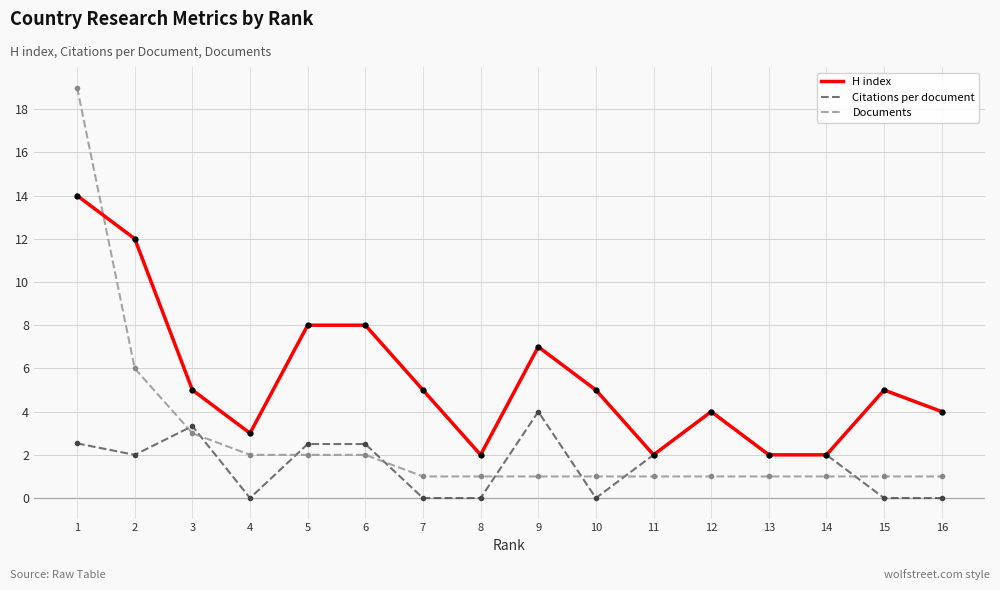

What is the difference between the maximum and minimum values in the Citations per document series?

4.0